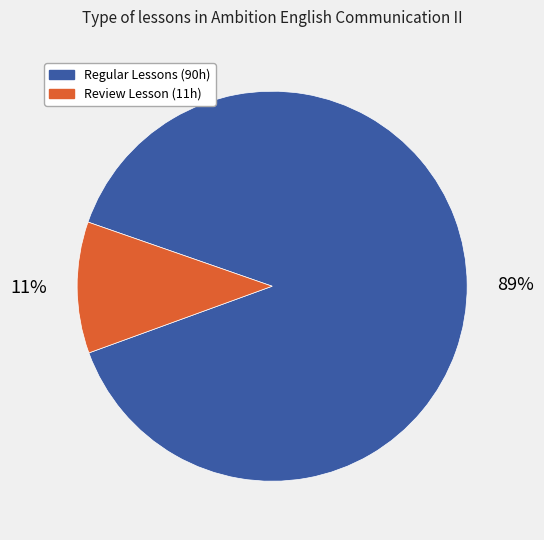

To the nearest percent, what is the difference between the largest and smallest slice percentages?

78%